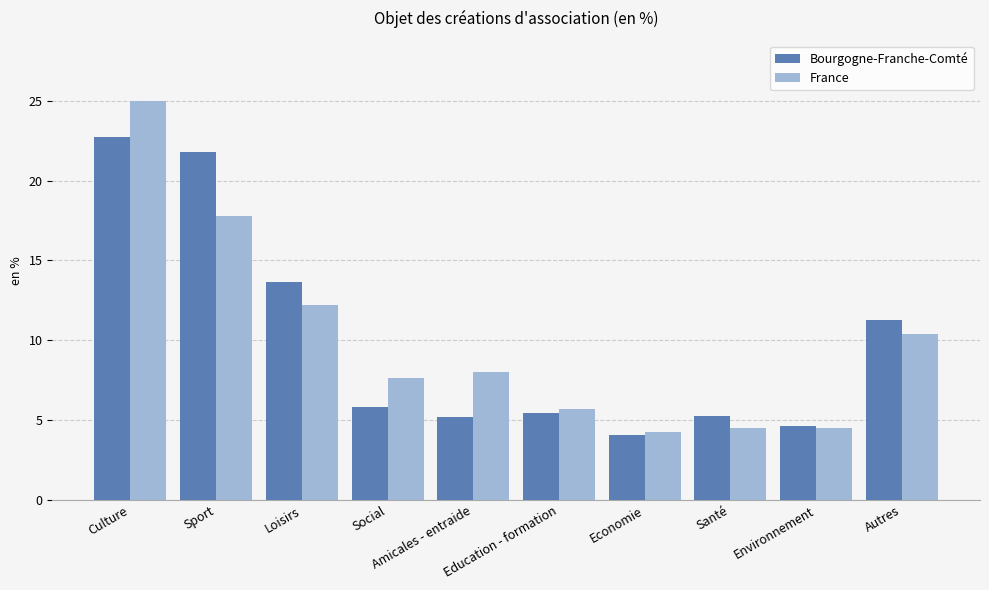

At which category does the chart reach its peak across all series?

Culture